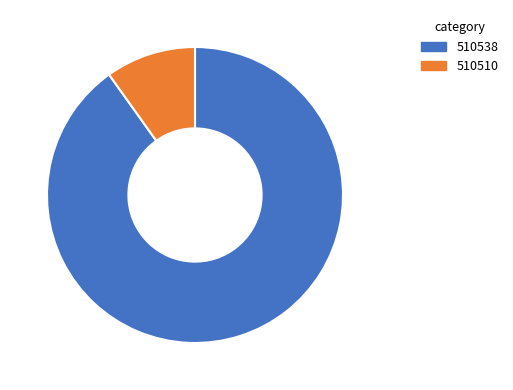

Is there a majority slice in this chart?

Yes